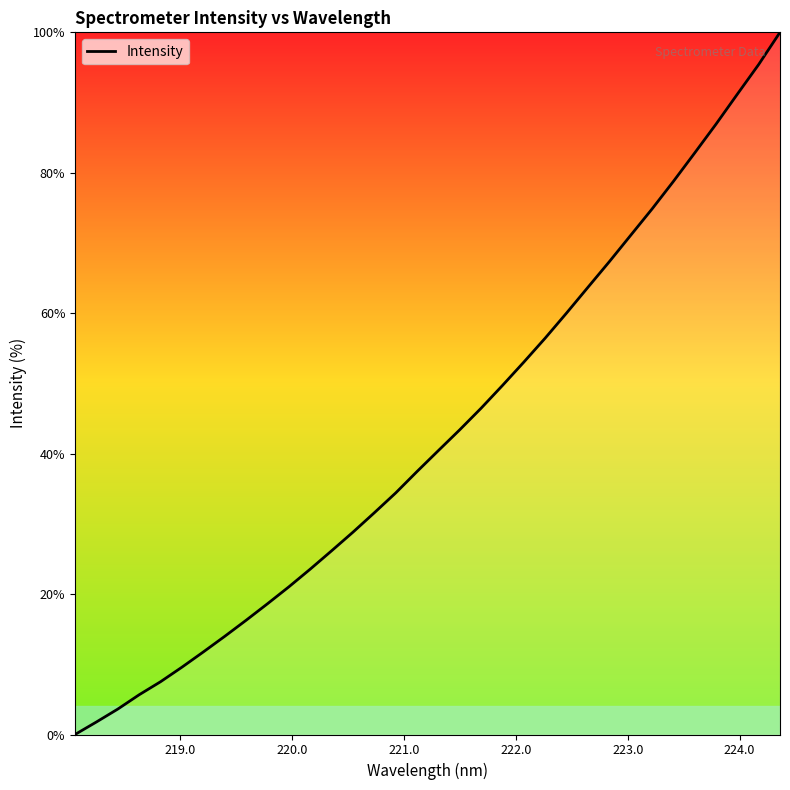

What is the greatest value displayed?

100.0